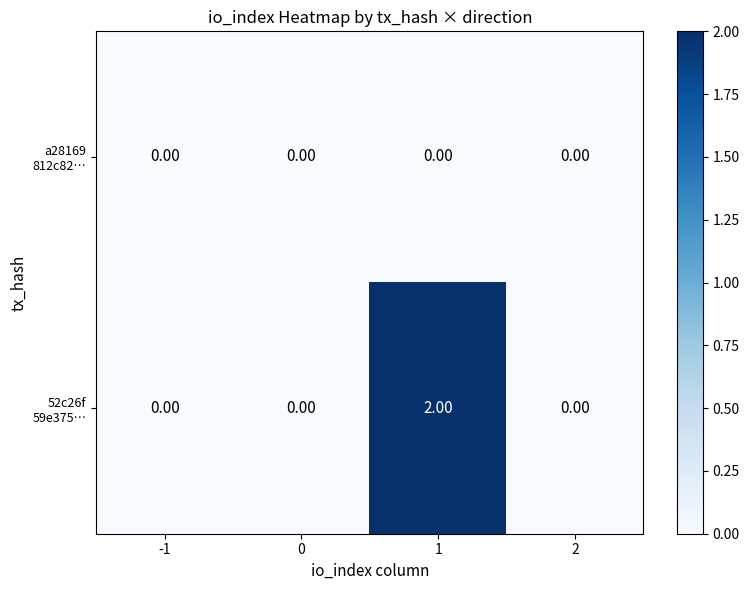

Which series has the widest spread of values?

52c26f 59e375…